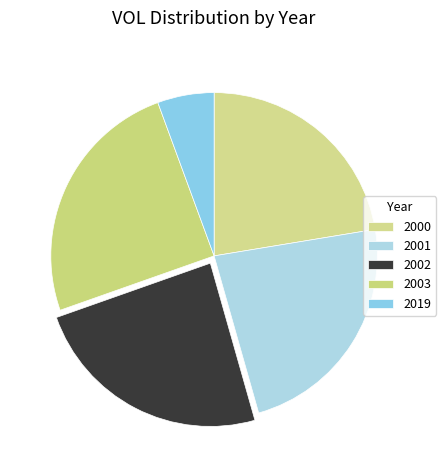

What percentage do 2003 and 2001 together represent?

48.0%